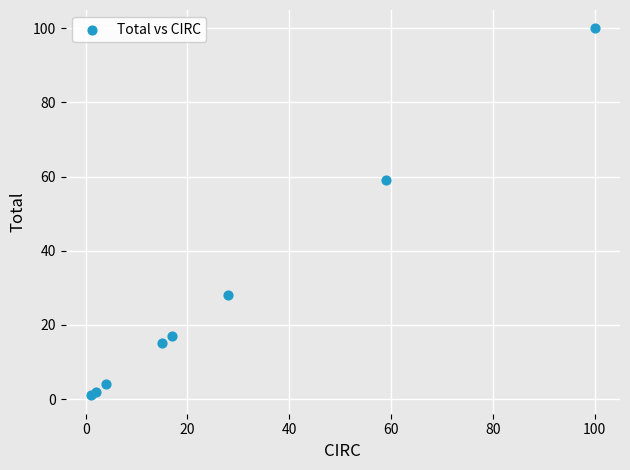

What Y value in the scatter plot is closest to 50?

59